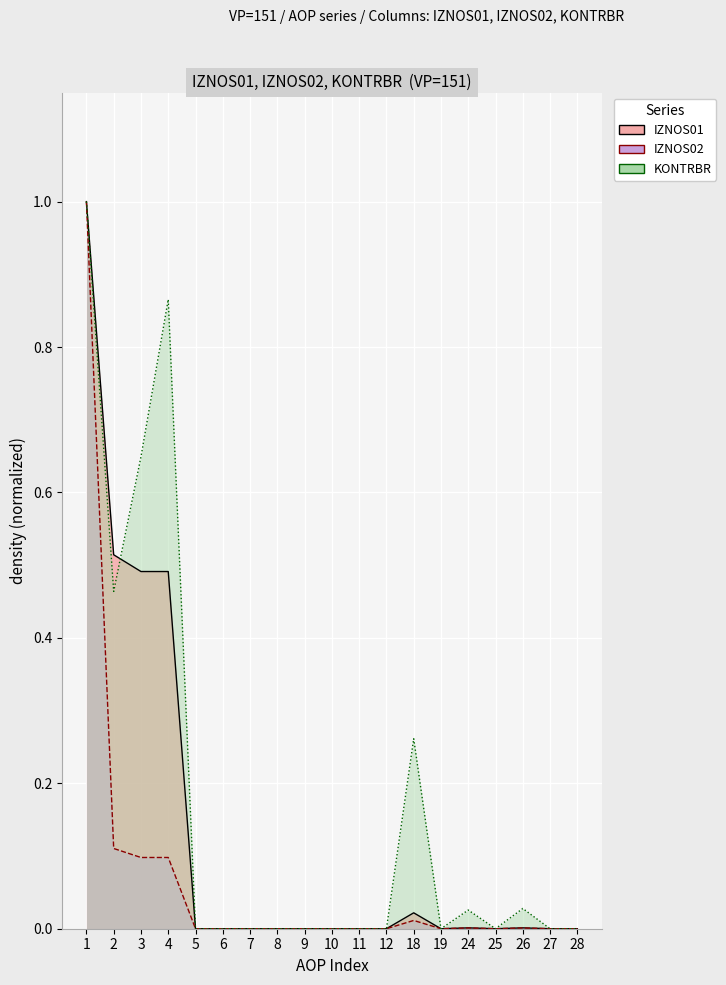

Reading left to right, what are all the values shown in this chart?

IZNOS01: 1.0	0.5	0.5	0.5	0.0	0.0	0.0	0.0	0.0	0.0	0.0	0.0	0.0	0.0	0.0	0.0	0.0	0.0	0.0
IZNOS02: 1.0	0.1	0.1	0.1	0.0	0.0	0.0	0.0	0.0	0.0	0.0	0.0	0.0	0.0	0.0	0.0	0.0	0.0	0.0
KONTRBR: 1.0	0.5	0.6	0.9	0.0	0.0	0.0	0.0	0.0	0.0	0.0	0.0	0.3	0.0	0.0	0.0	0.0	0.0	0.0